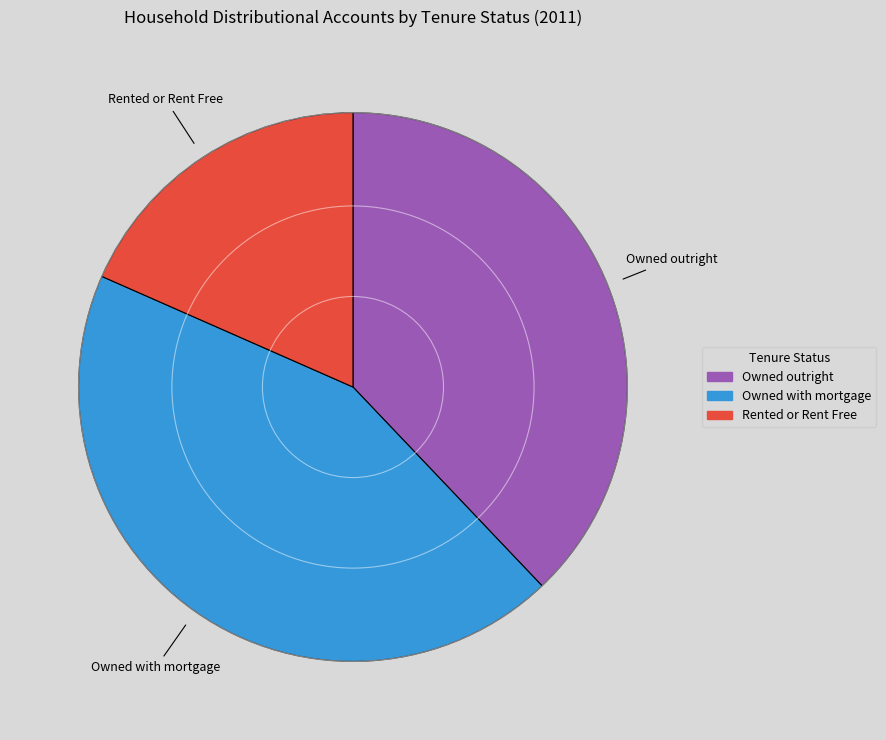

Rank the categories by value from lowest to highest.

Rented or Rent Free, Owned outright, Owned with mortgage